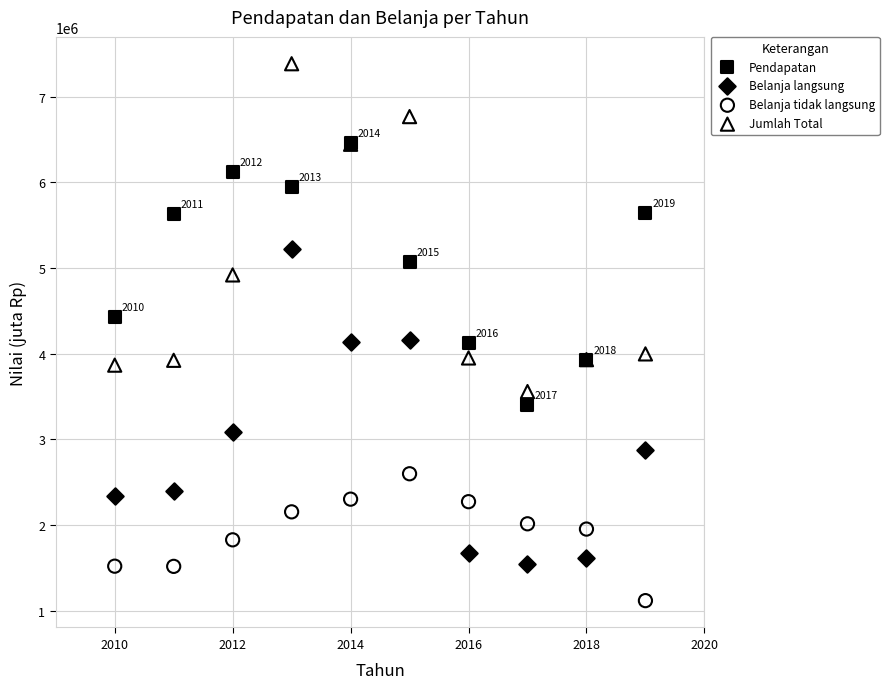

Which series has the largest Y range (max minus min)?

Jumlah Total